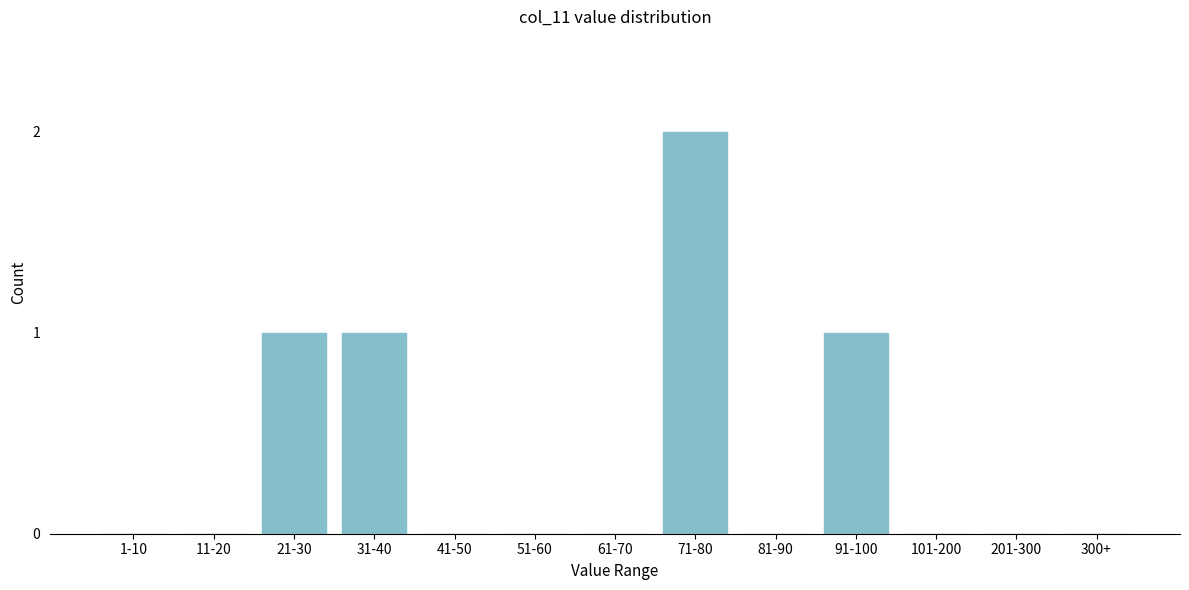

Reading left to right, extract all data points from this chart.

1-10=0	11-20=0	21-30=1	31-40=1	41-50=0	51-60=0	61-70=0	71-80=2	81-90=0	91-100=1	101-200=0	201-300=0	300+=0